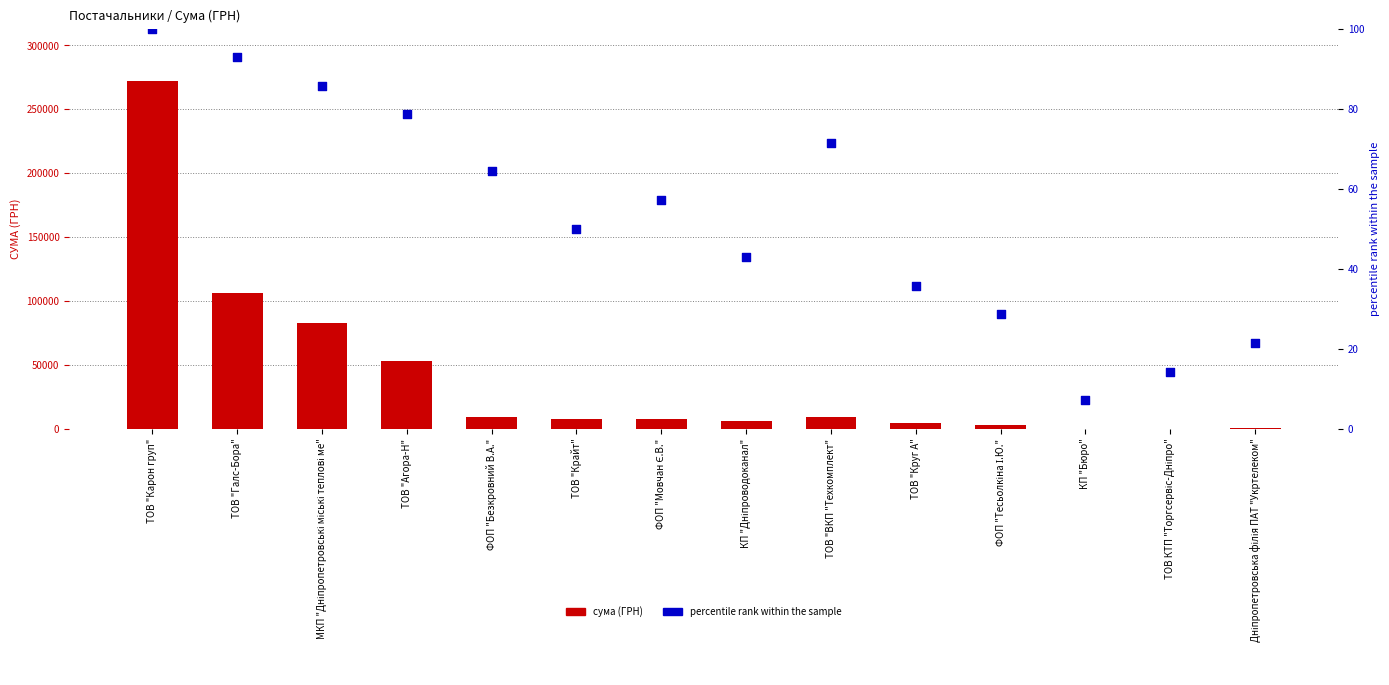

What is the total value across all series at МКП "Дніпропетровські міські теплові ме"?

82919.7